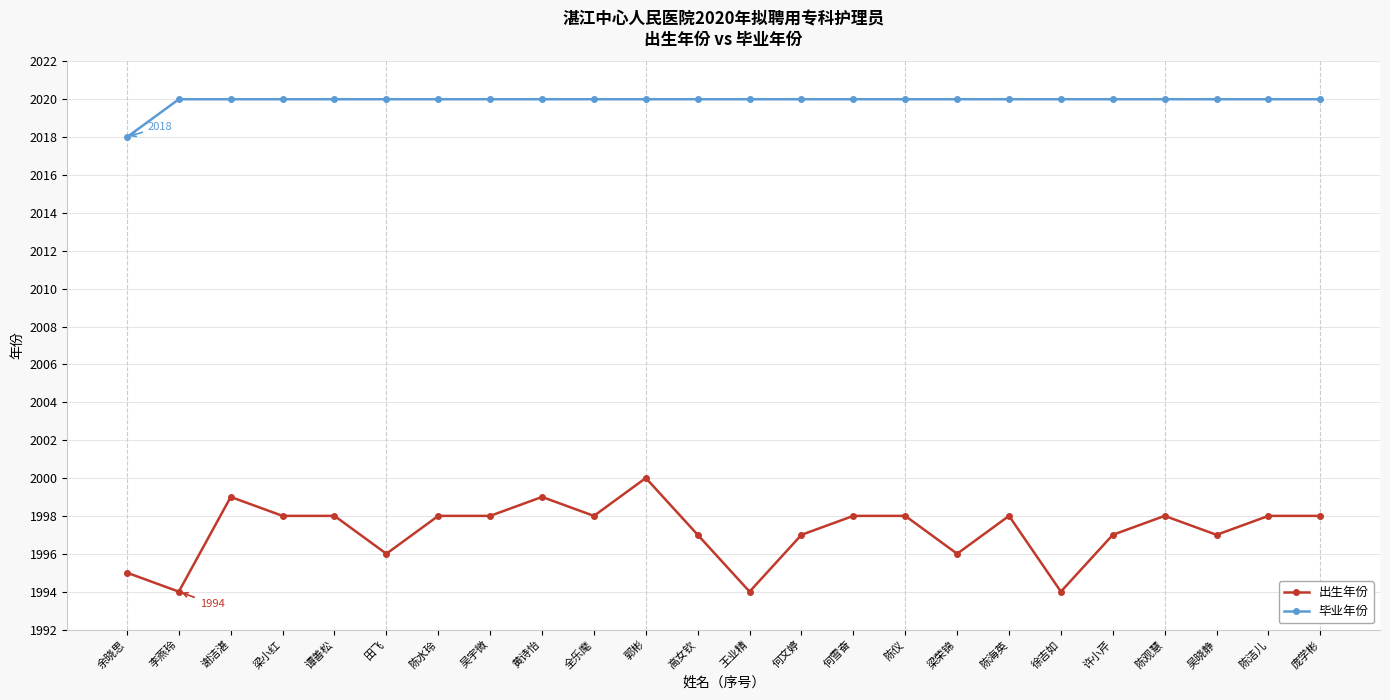

The 毕业年份 series shows 538 at 陈洁儿. True or false?

False